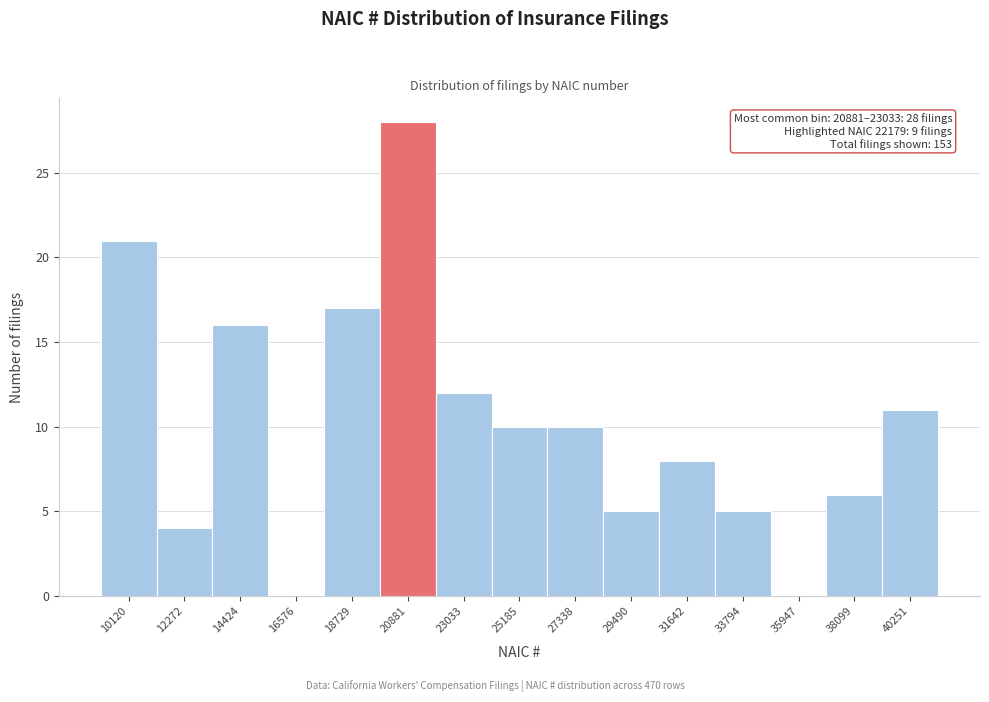

Reading left to right, what are all the values shown in this chart?

10120=21	12272=4	14424=16	16576=0	18729=17	20881=28	23033=12	25185=10	27338=10	29490=5	31642=8	33794=5	35947=0	38099=6	40251=11